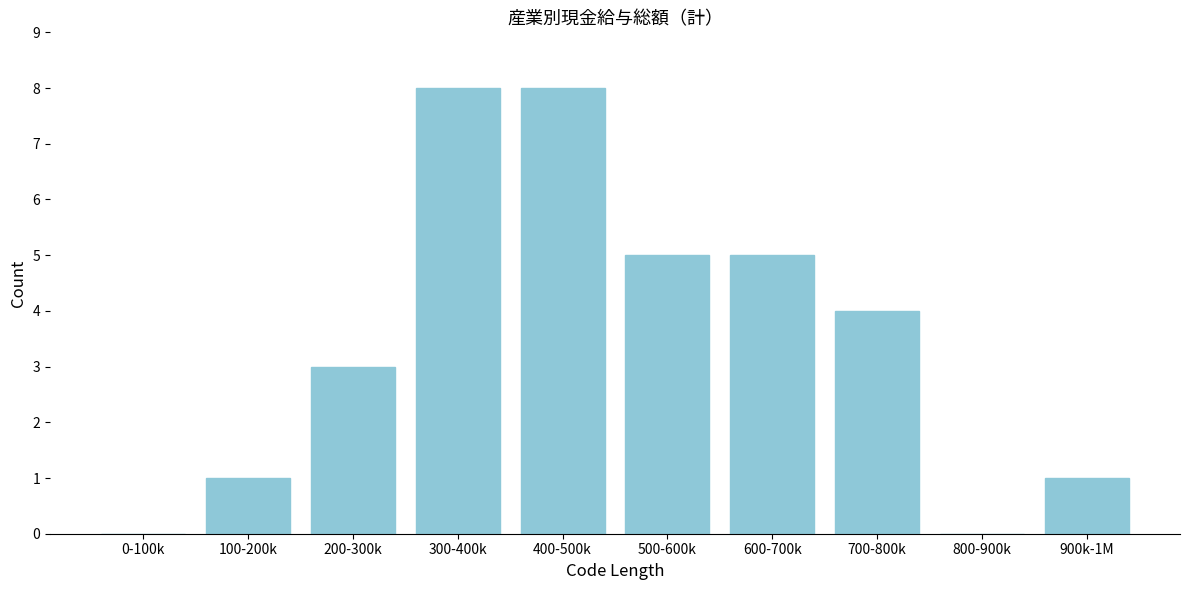

Reading left to right, list all the values displayed in this chart.

0-100k=0	100-200k=1	200-300k=3	300-400k=8	400-500k=8	500-600k=5	600-700k=5	700-800k=4	800-900k=0	900k-1M=1